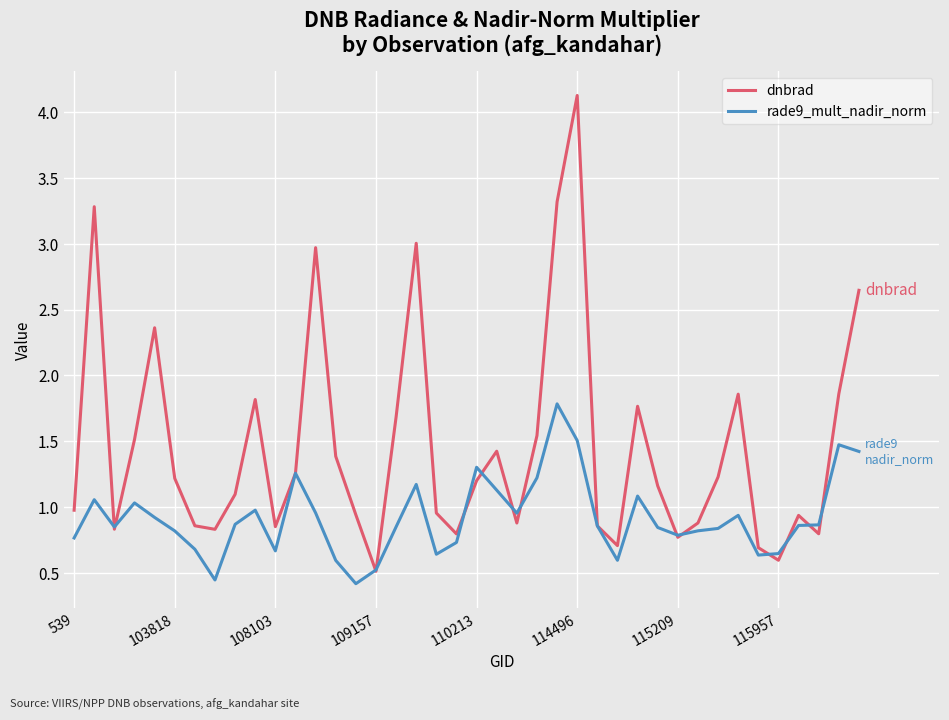

List the series in order of their overall mean, highest first.

dnbrad, rade9_mult_nadir_norm